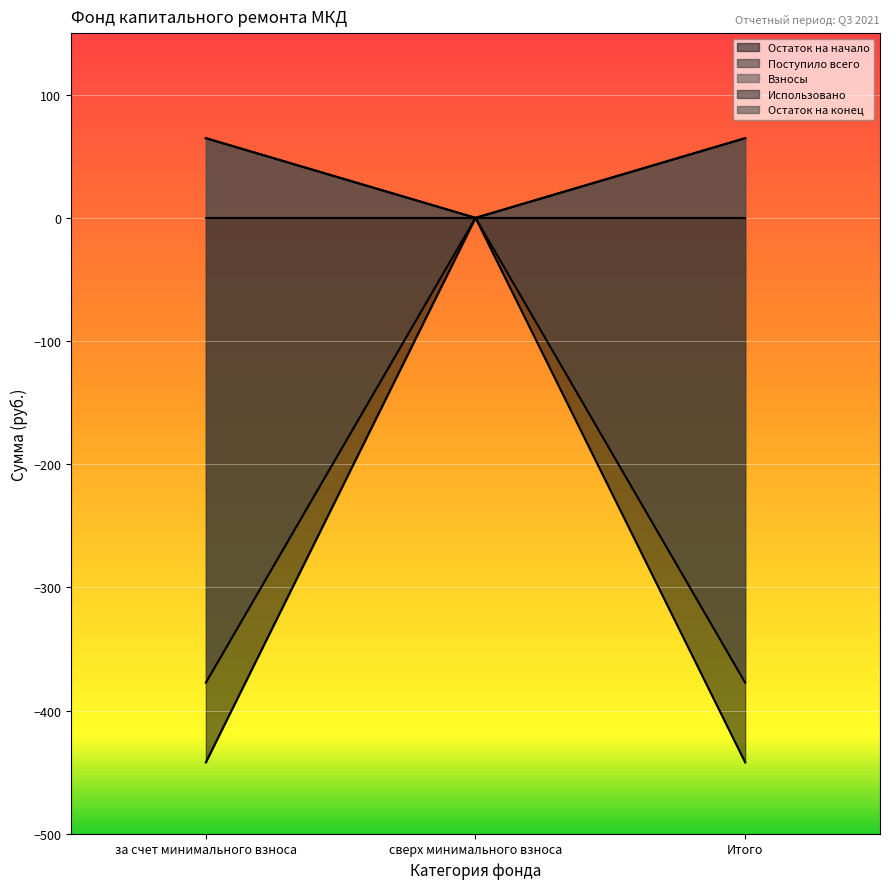

What is the spread (max minus min) of values at за счет минимального взноса?

506.8